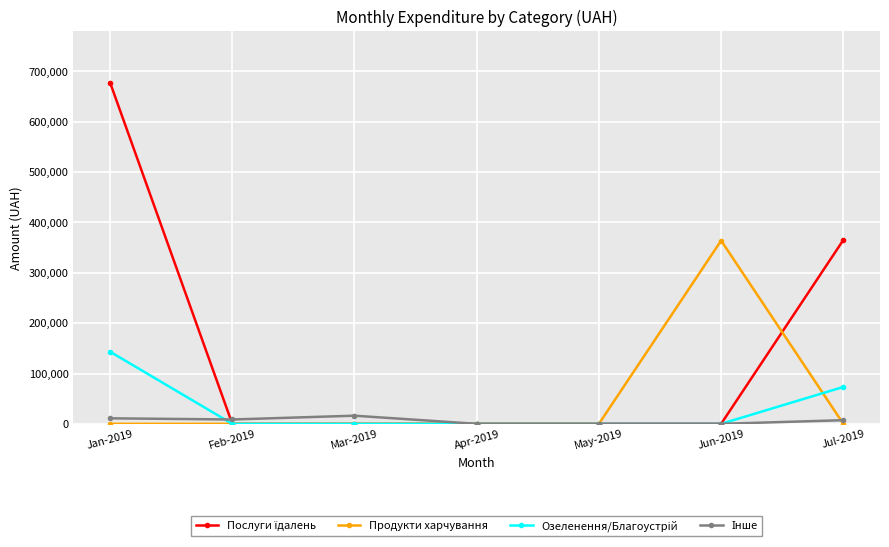

What is the maximum value shown in the chart?

677906.4